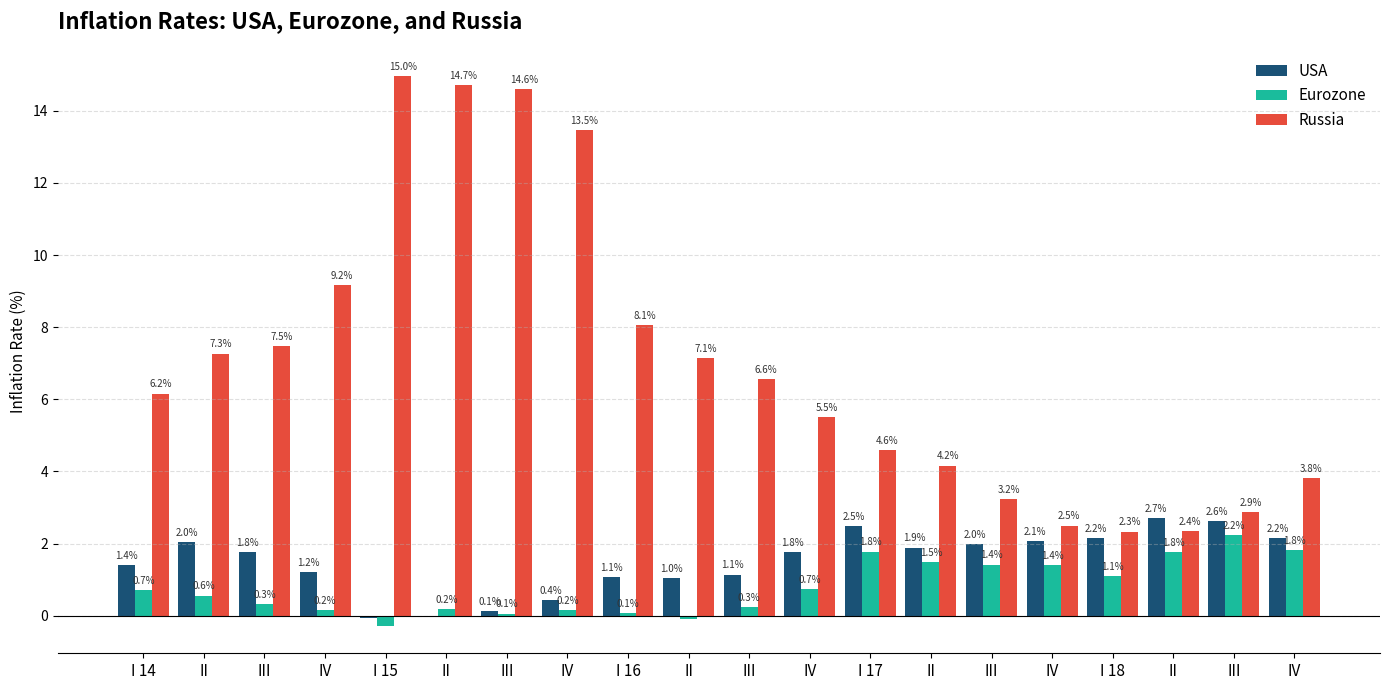

Reading right to left, list all the values displayed in this chart.

USA: IV=2.2	III=2.6	II=2.7	I 18=2.2	IV=2.1	III=2.0	II=1.9	I 17=2.5	IV=1.8	III=1.1	II=1.0	I 16=1.1	IV=0.4	III=0.1	II=-0.0	I 15=-0.1	IV=1.2	III=1.8	II=2.0	I 14=1.4
Eurozone: IV=1.8	III=2.2	II=1.8	I 18=1.1	IV=1.4	III=1.4	II=1.5	I 17=1.8	IV=0.7	III=0.3	II=-0.1	I 16=0.1	IV=0.2	III=0.1	II=0.2	I 15=-0.3	IV=0.2	III=0.3	II=0.6	I 14=0.7
Russia: IV=3.8	III=2.9	II=2.4	I 18=2.3	IV=2.5	III=3.2	II=4.2	I 17=4.6	IV=5.5	III=6.6	II=7.1	I 16=8.1	IV=13.5	III=14.6	II=14.7	I 15=15.0	IV=9.2	III=7.5	II=7.3	I 14=6.2